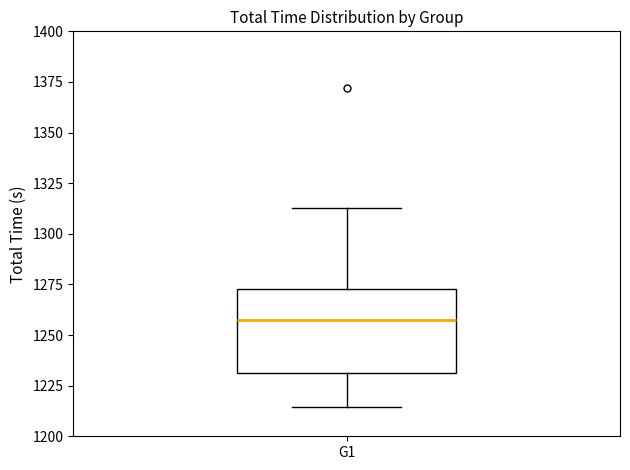

Where does the median line of the box for G1 sit on the y-axis? The values are not printed on the chart, so give them approximately, as read against the axis.

1255